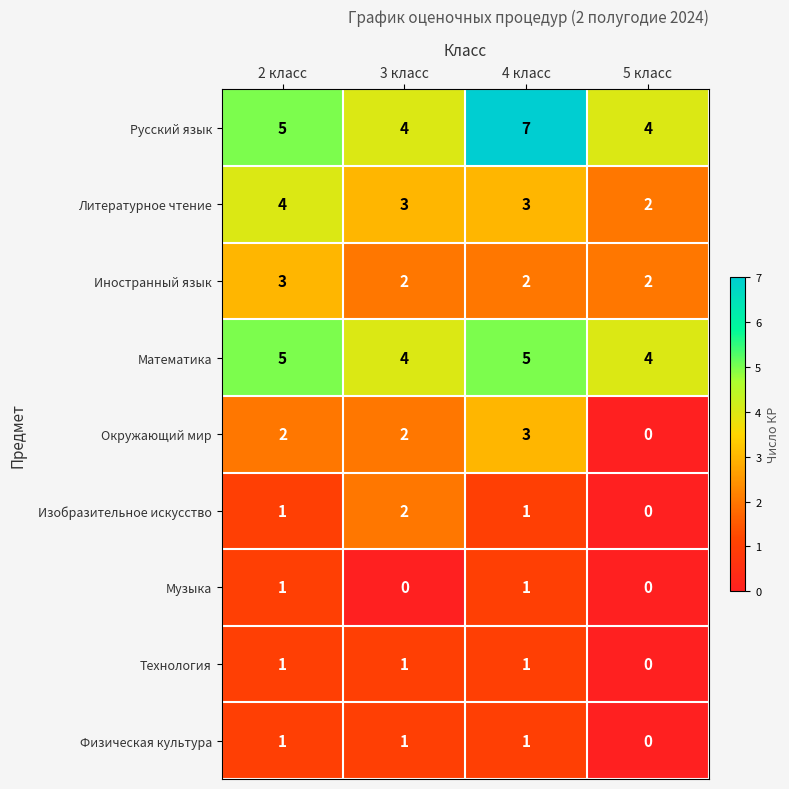

What is the difference between the highest and lowest values at 2 класс?

4